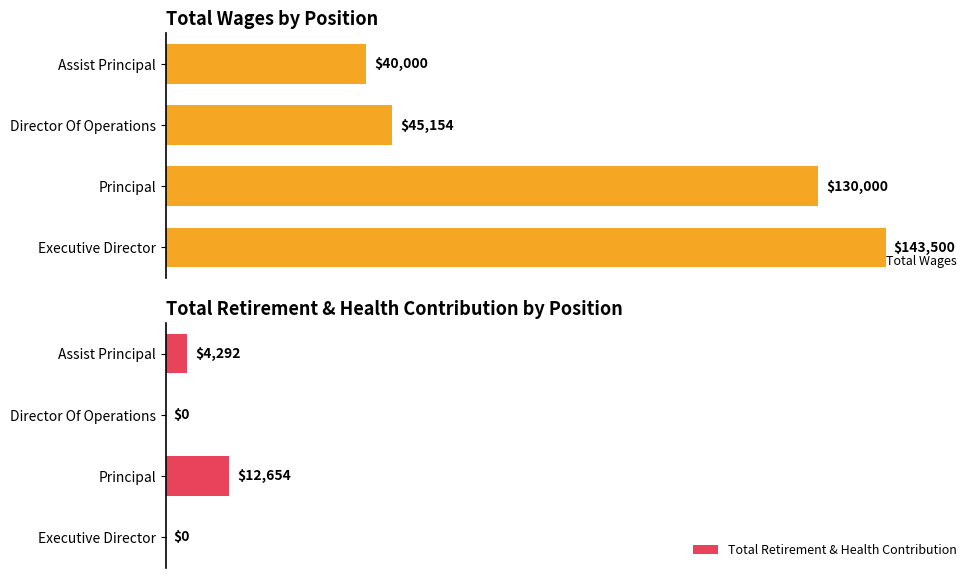

How many values in the Total Retirement & Health Contribution series are below 4292?

2